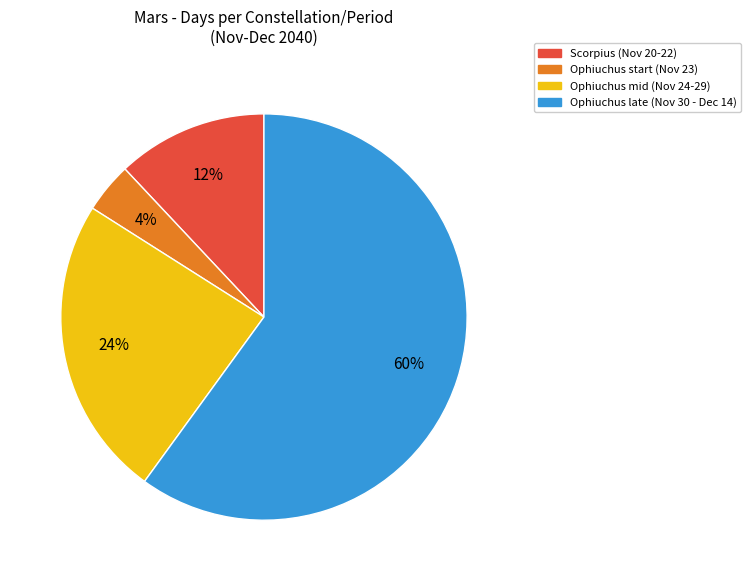

What is the majority slice?

Ophiuchus late (Nov 30 - Dec 14)